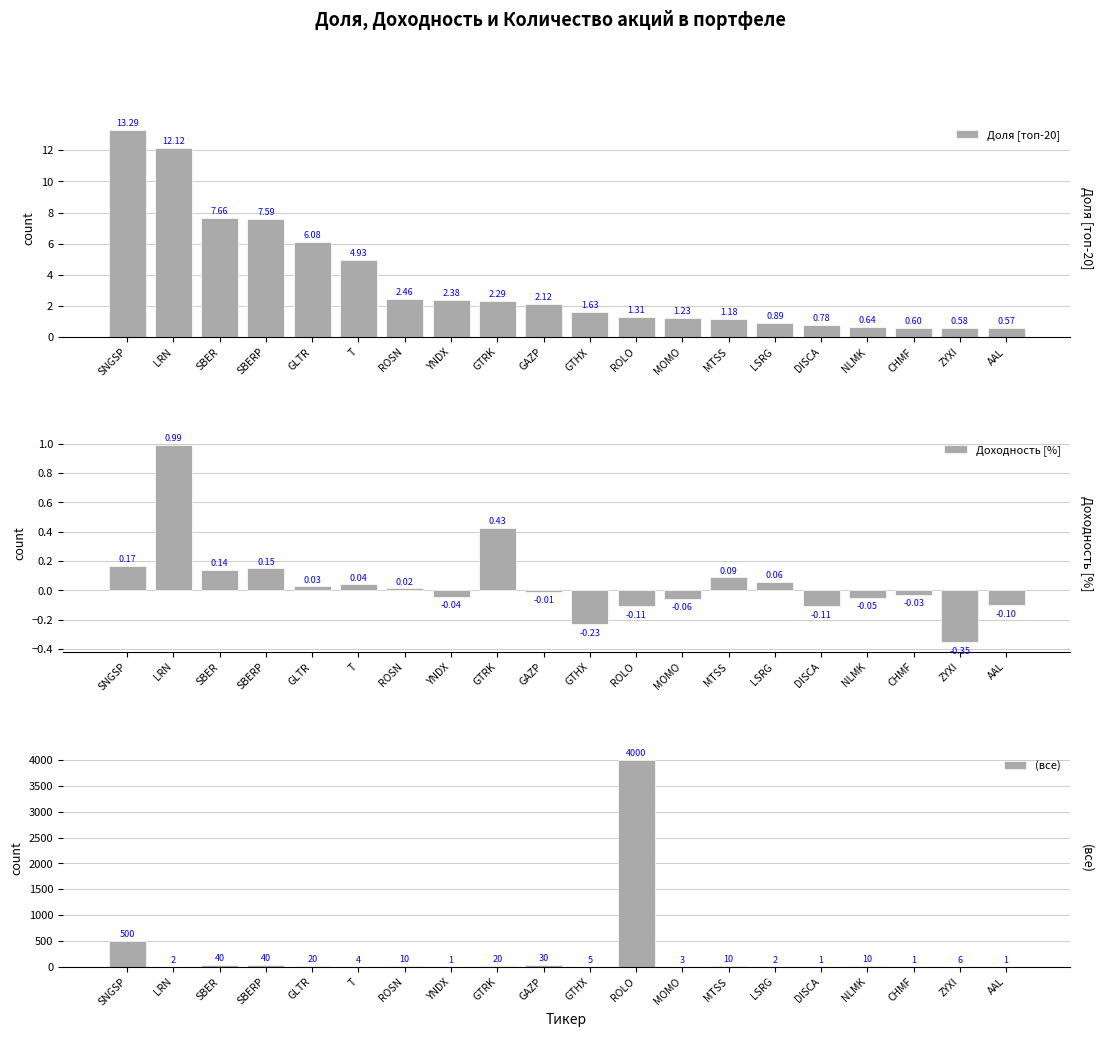

Is it true that Доходность [%] equals -0.6 at ZYXI?

False